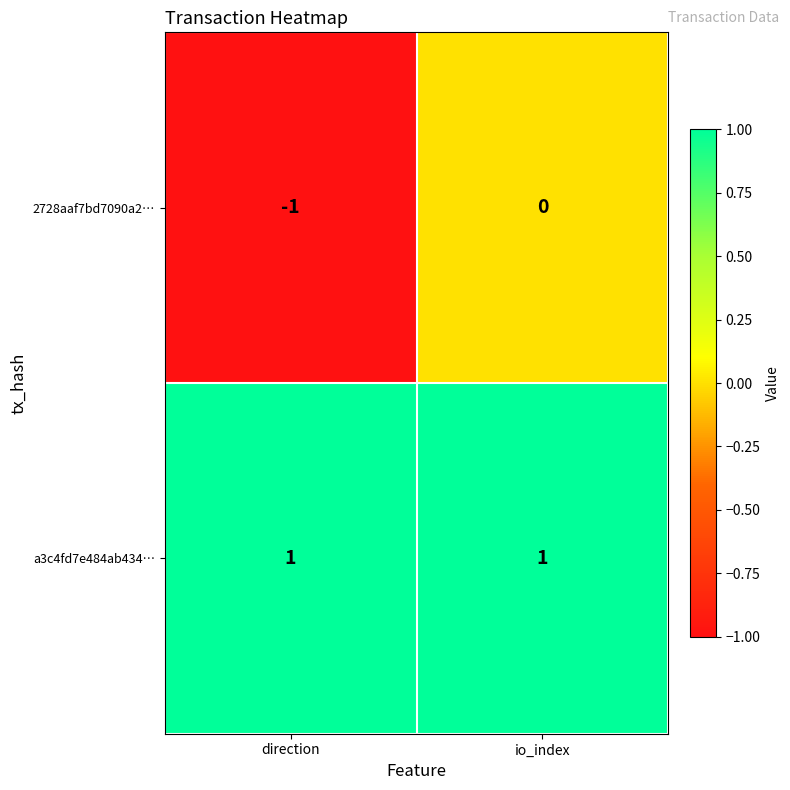

At which category does the chart reach its minimum across all series?

direction